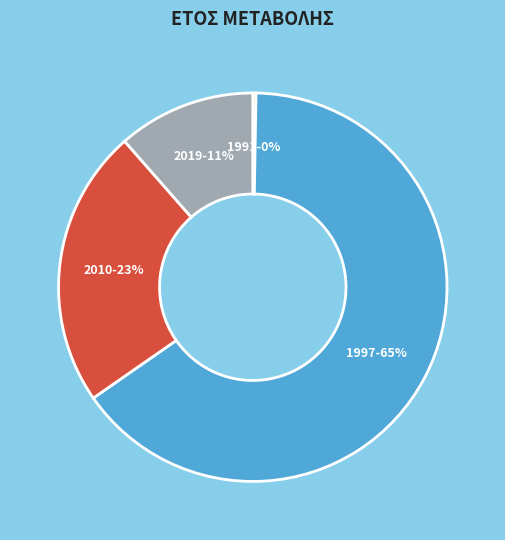

Which category has the biggest portion of the pie?

1997